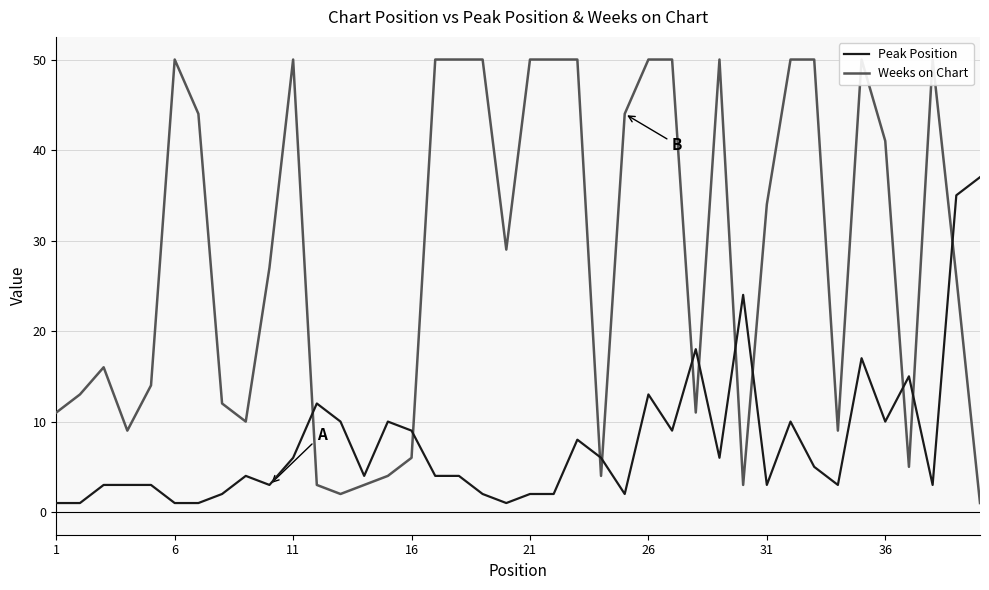

Reading right to left, transcribe all the data shown in this chart.

Peak Position: 37	35	3	15	10	17	3	5	10	3	24	6	18	9	13	2	6	8	2	2	1	2	4	4	9	10	4	10	12	6	3	4	2	1	1	3	3	3	1	1
Weeks on Chart: 1	26	50	5	41	50	9	50	50	34	3	50	11	50	50	44	4	50	50	50	29	50	50	50	6	4	3	2	3	50	27	10	12	44	50	14	9	16	13	11